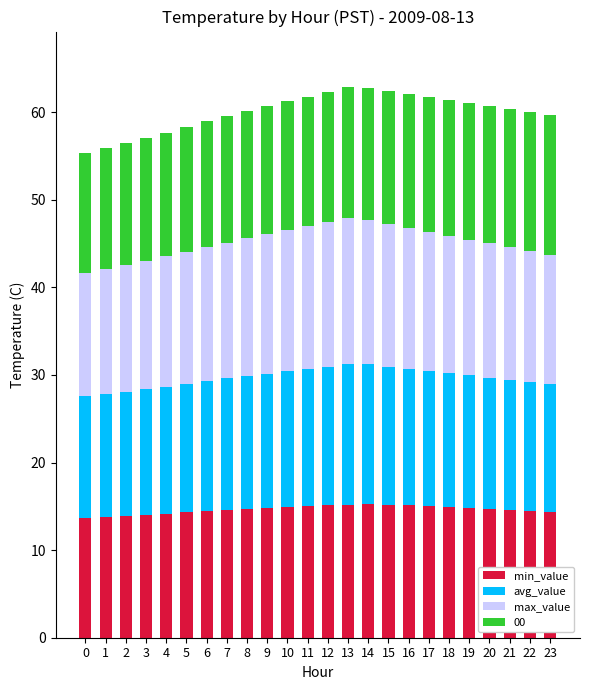

What is the sum of all min_value values?

351.1